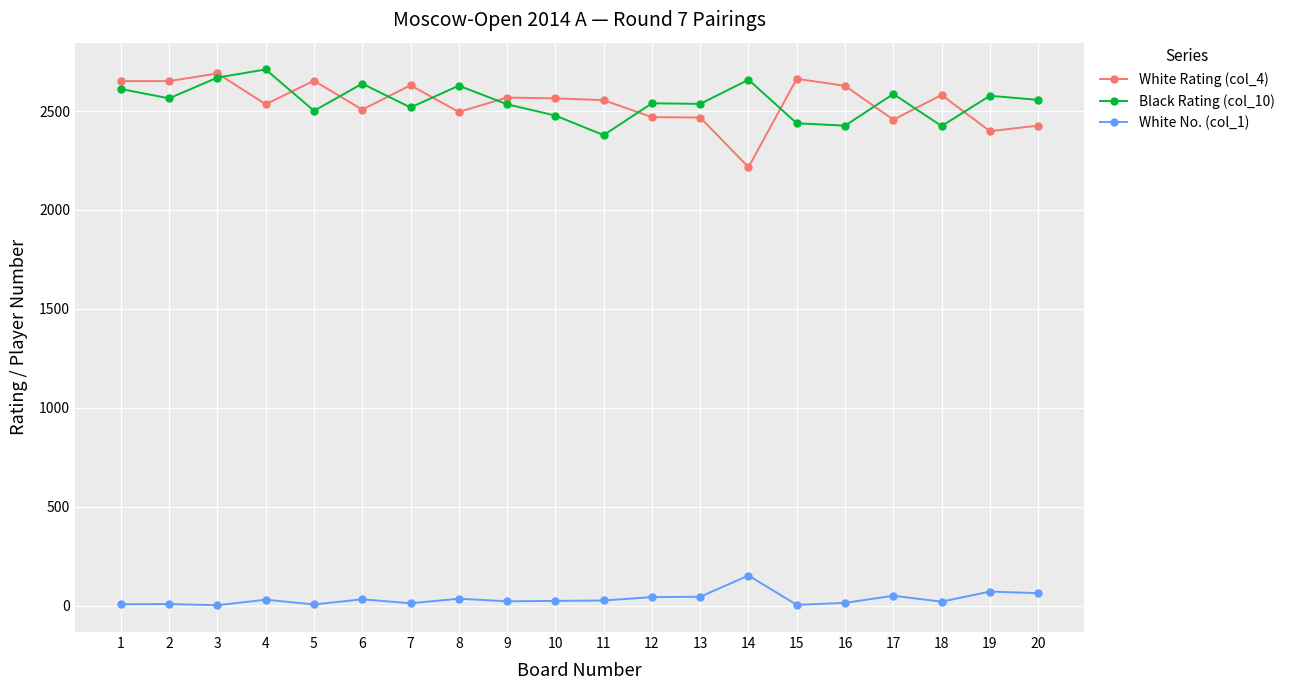

True or false: White Rating (col_4) and White No. (col_1) cross at least once.

False